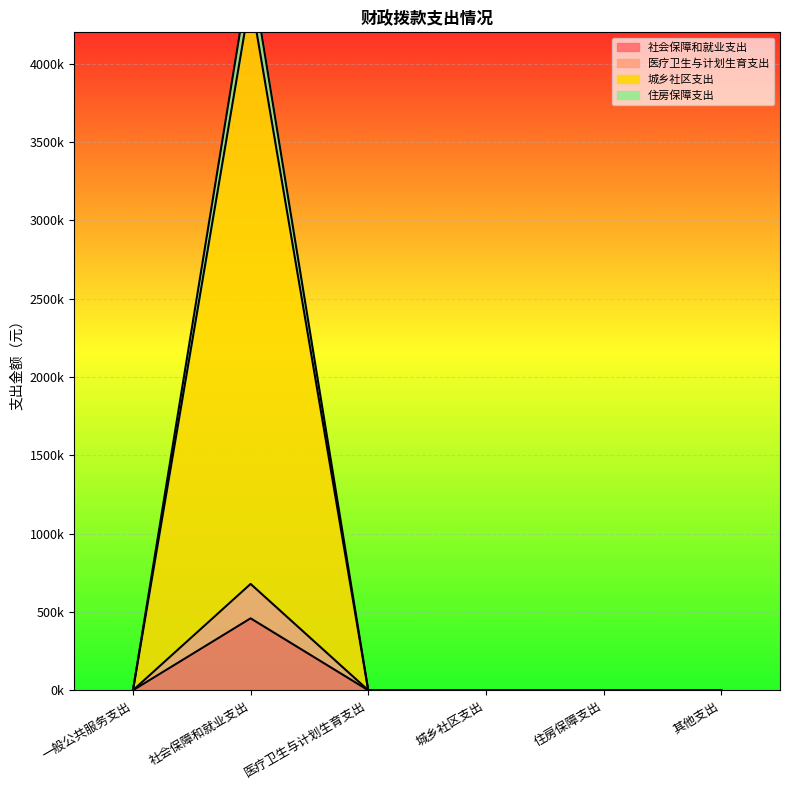

Count the number of data series in this chart.

4